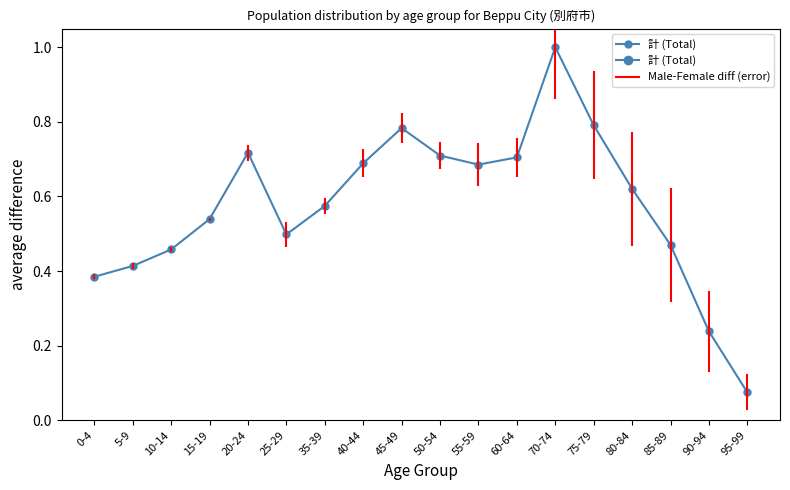

True or false: the data has more than 2 interior local peaks.

True